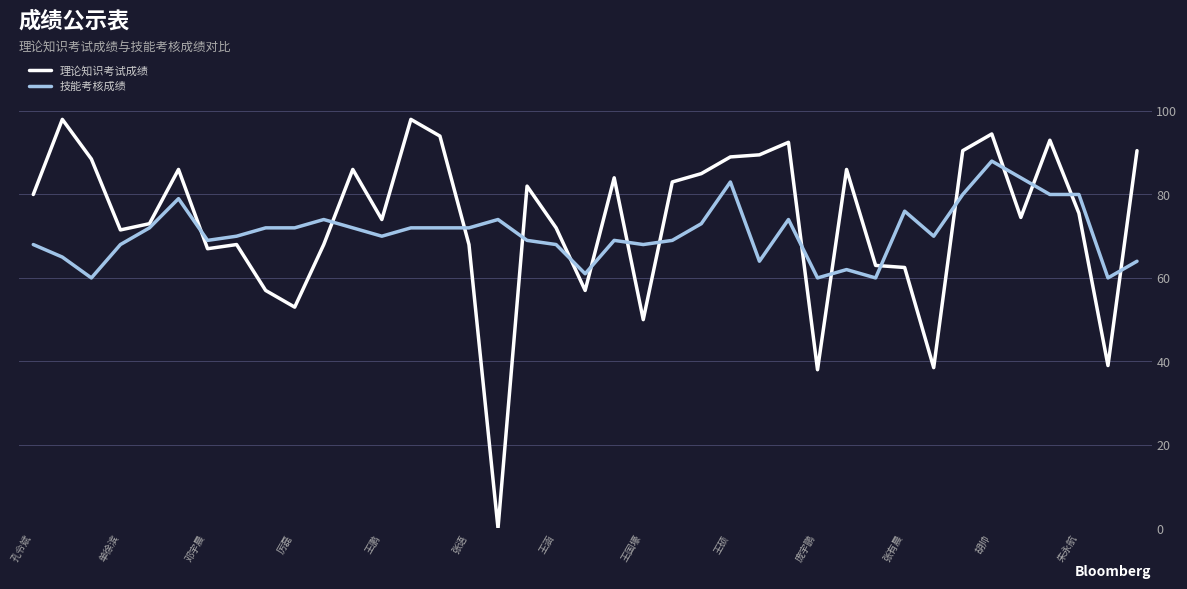

What is the difference between the maximum and second lowest values in the 理论知识考试成绩 series?

60.0